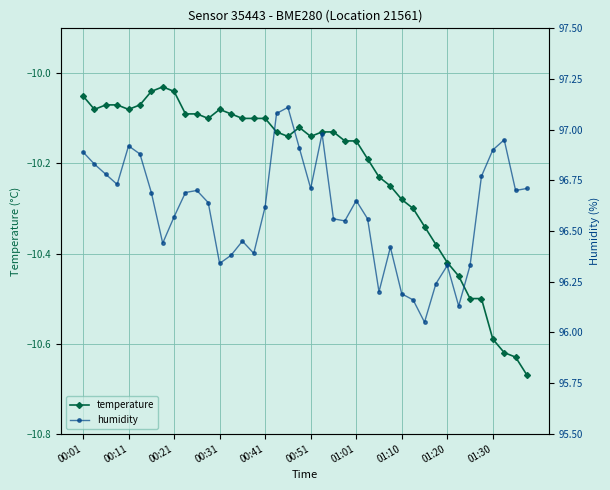

True or false: temperature has more than 2 interior local peaks.

True